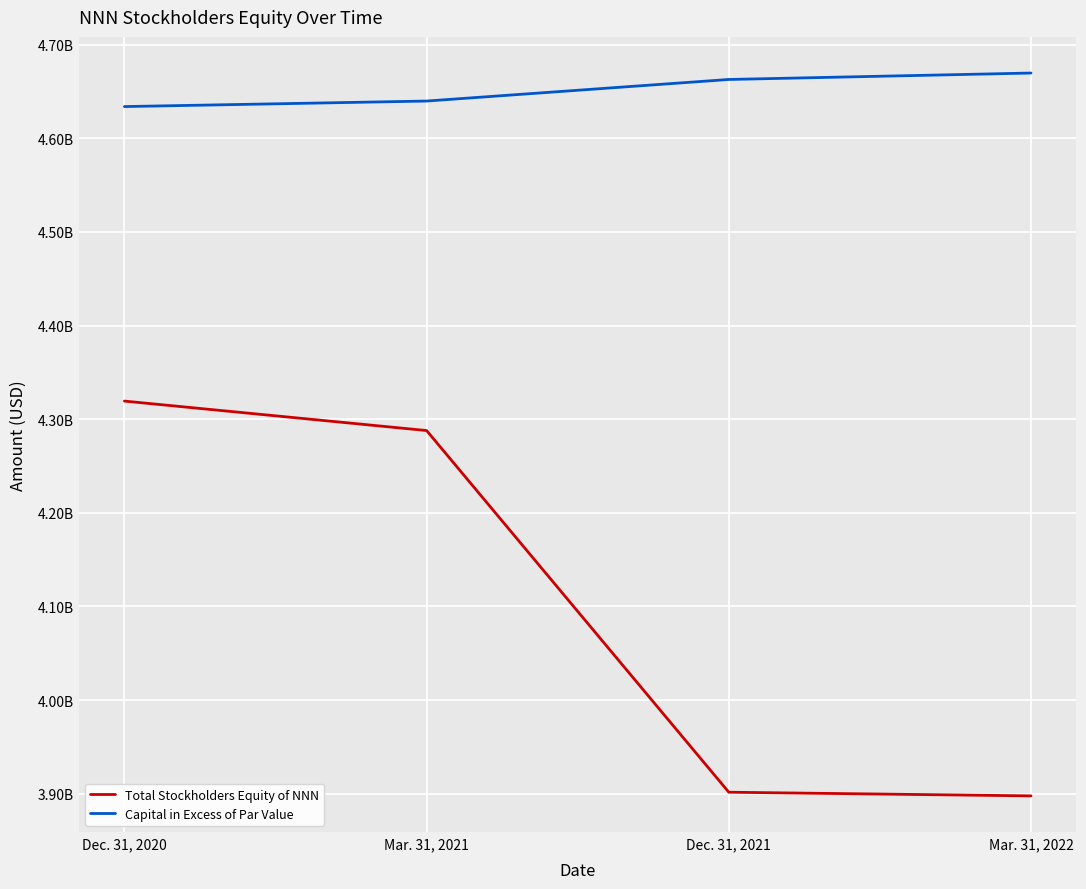

Does the chart display data point markers on the line(s)?

No